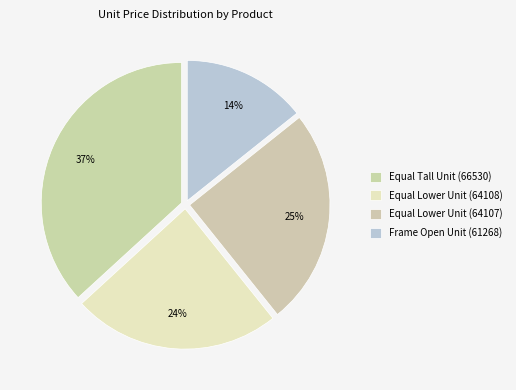

What is the total percentage of Equal Lower Unit (64108) and Equal Lower Unit (64107)?

48.9%